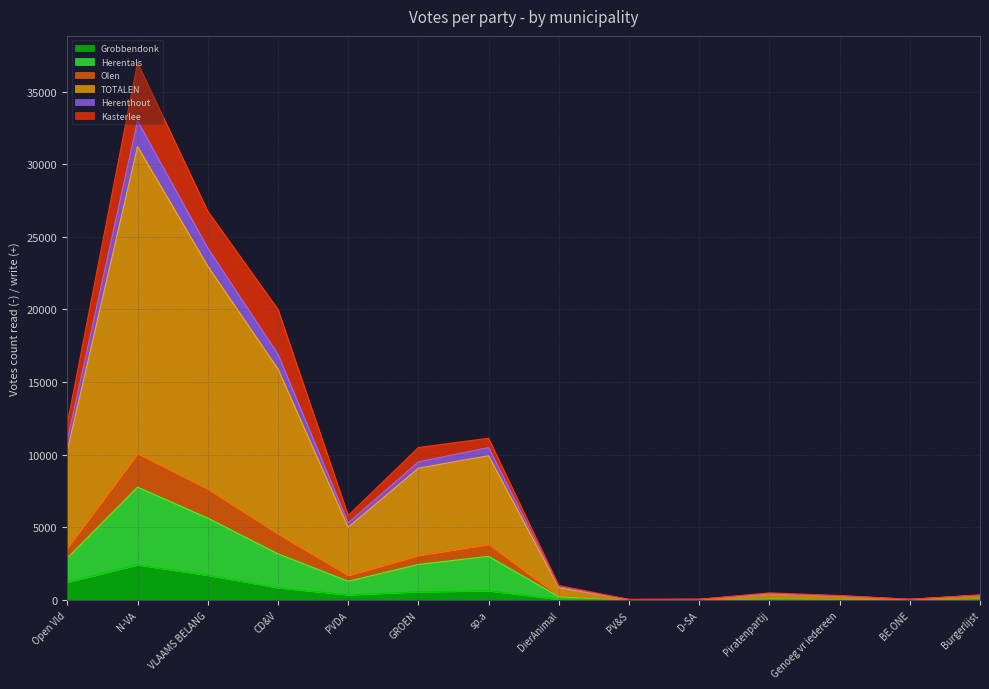

At which category does Olen reach its first local peak?

N-VA